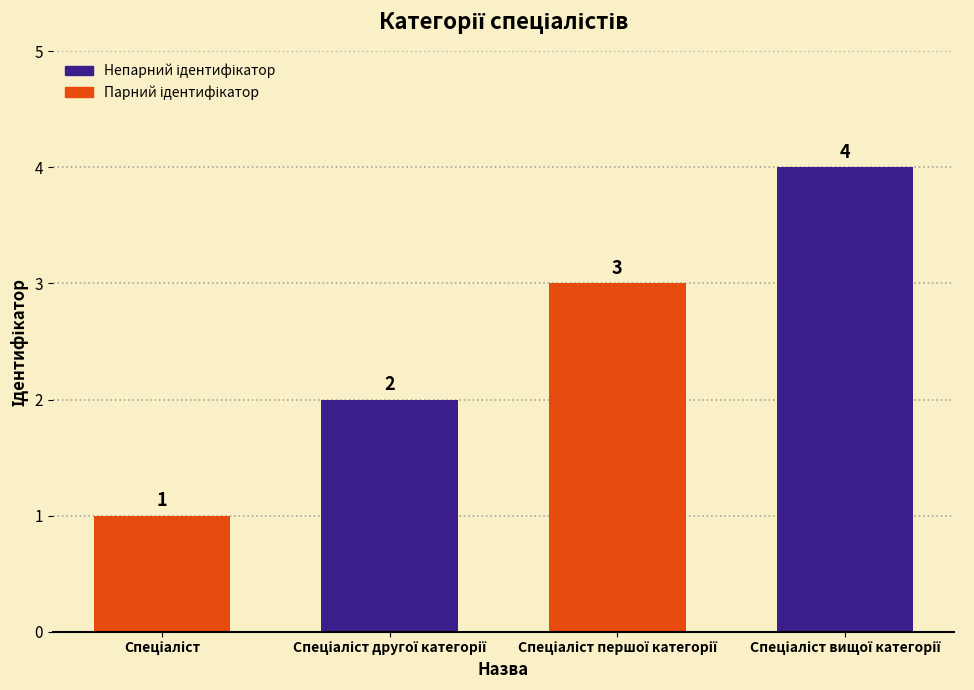

How many values are between 2 and 4?

3